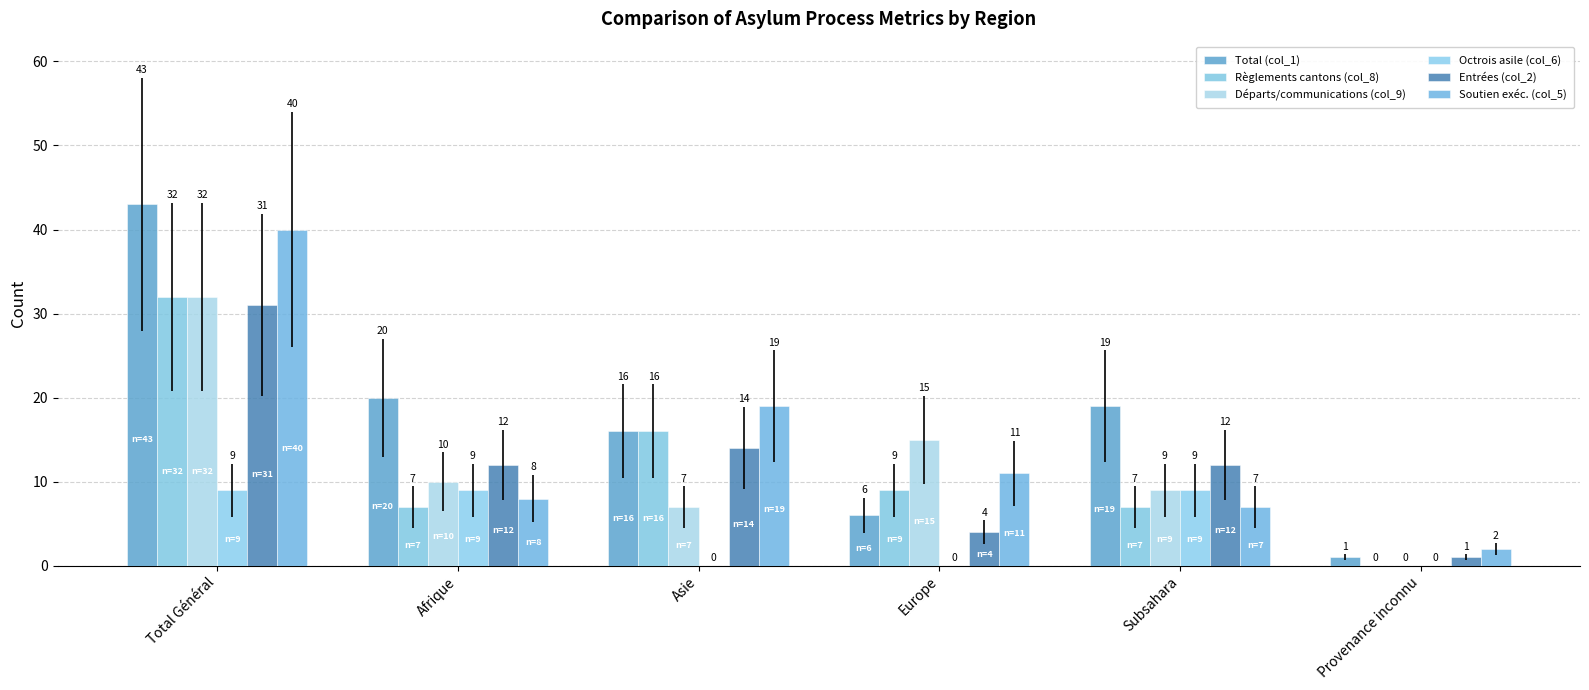

What is the label of the 3rd bar from the left?

Asie